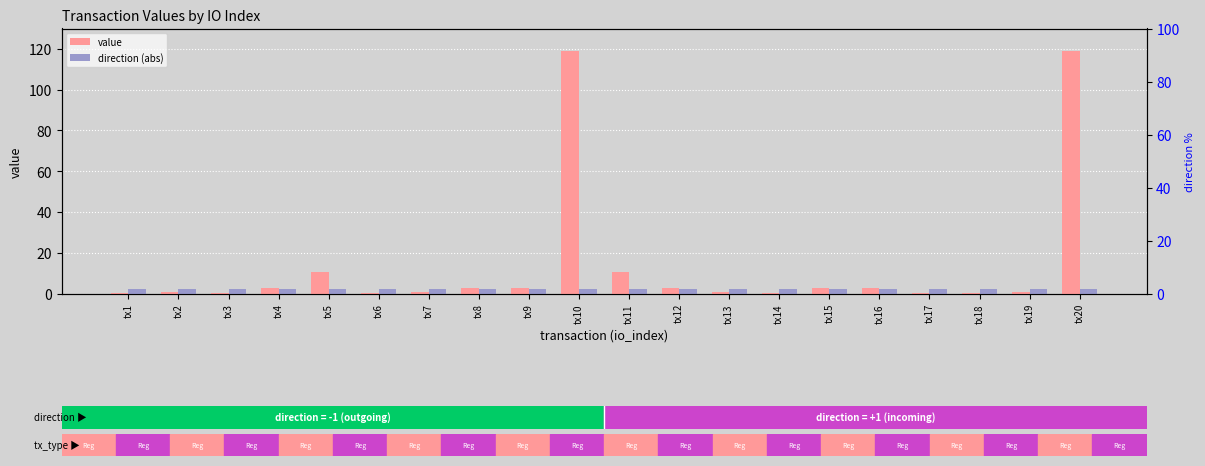

Which category has the highest value in the direction (abs) series?

tx1